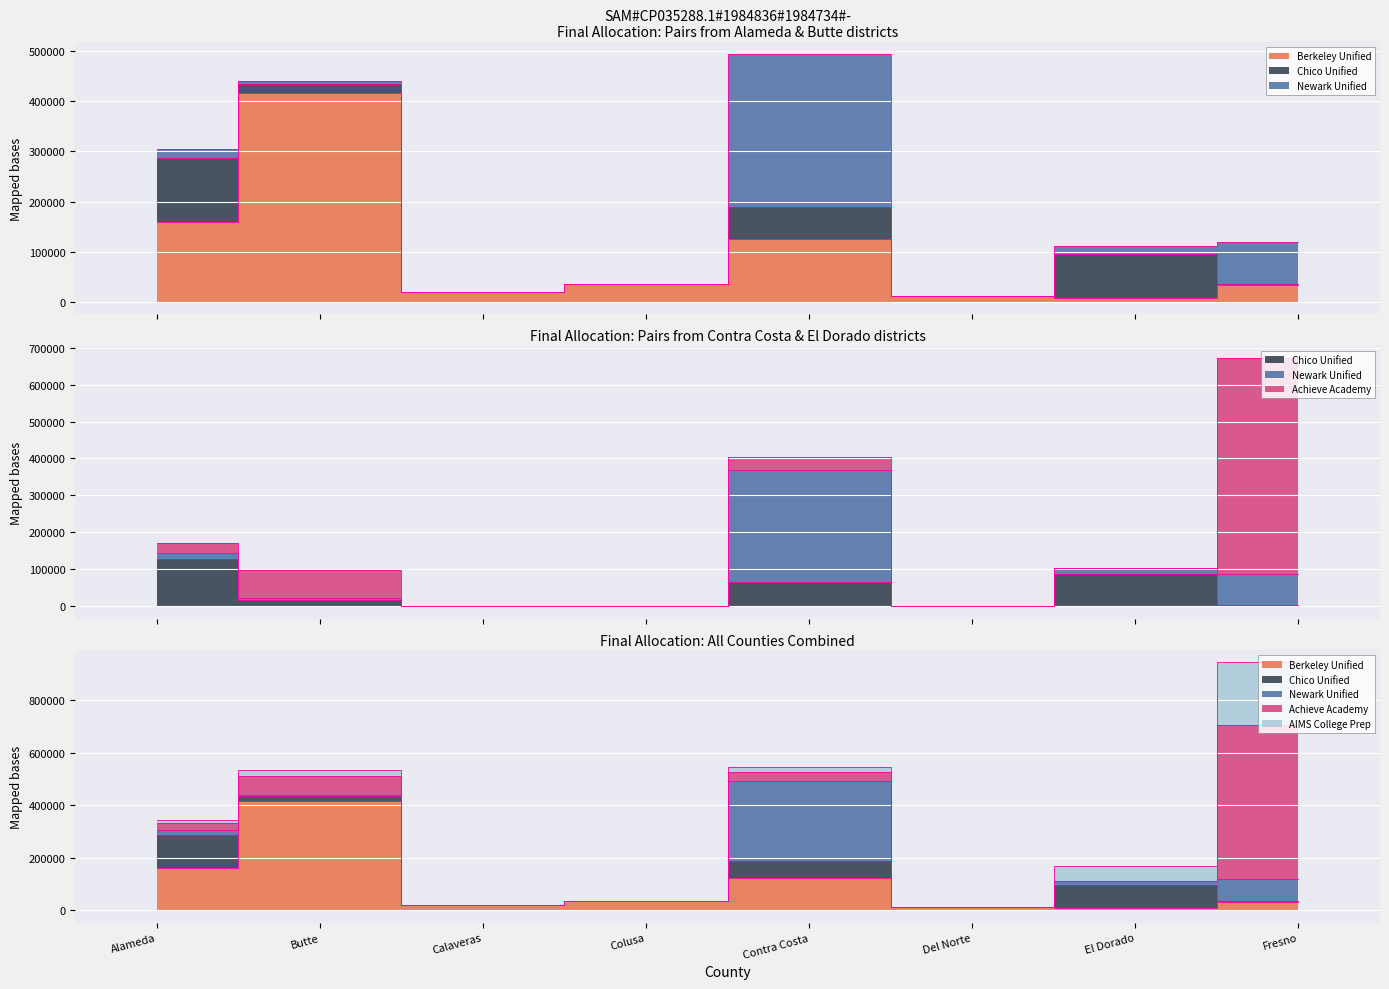

What is the difference between the second highest and minimum values in the AIMS College Prep series?

55889